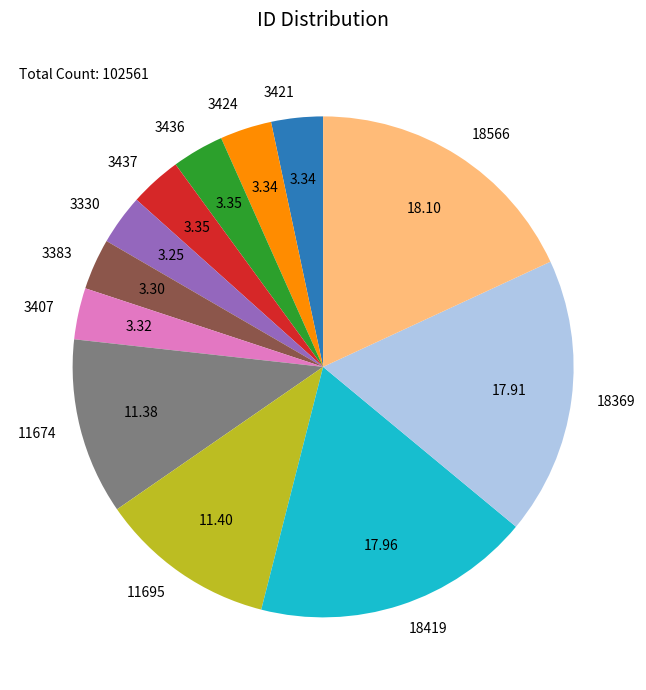

How many segments does this pie chart have?

12